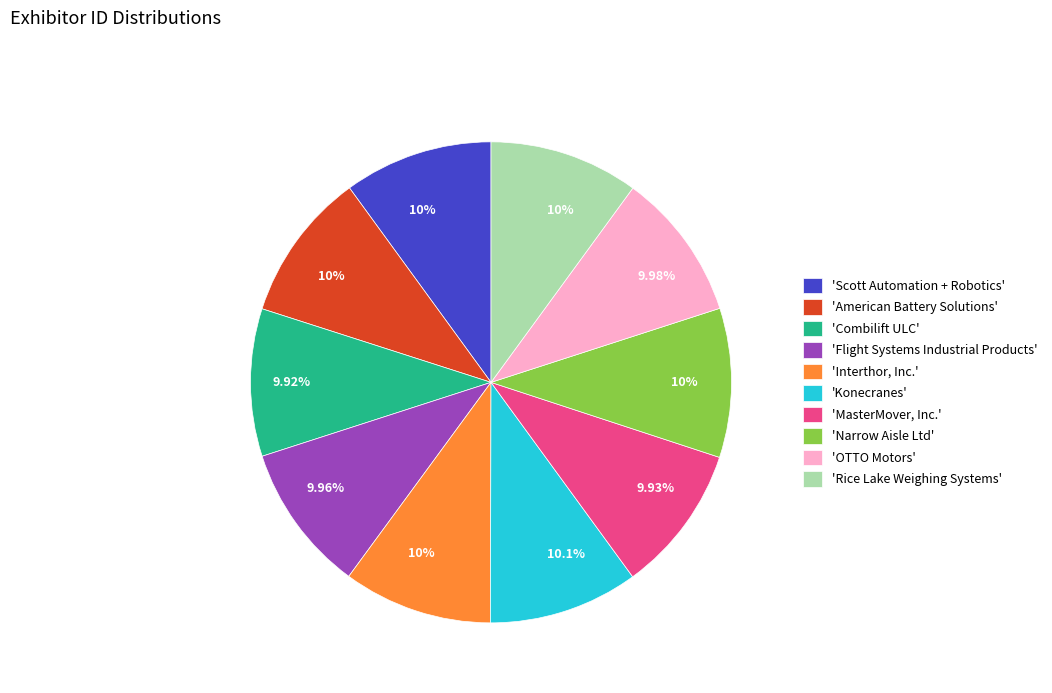

Is there a majority slice in this chart?

No